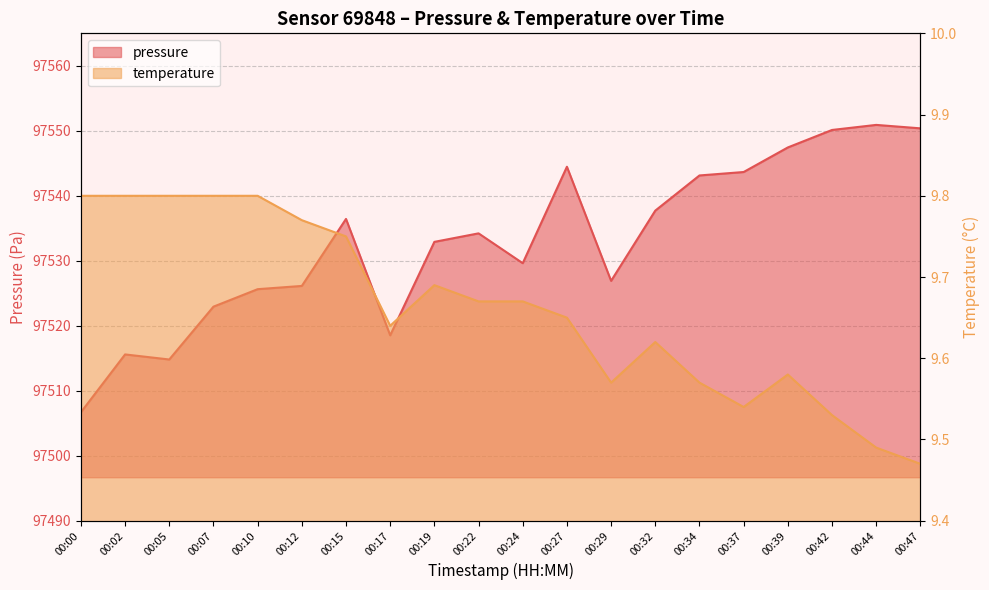

True or false: pressure and temperature cross at least once.

False